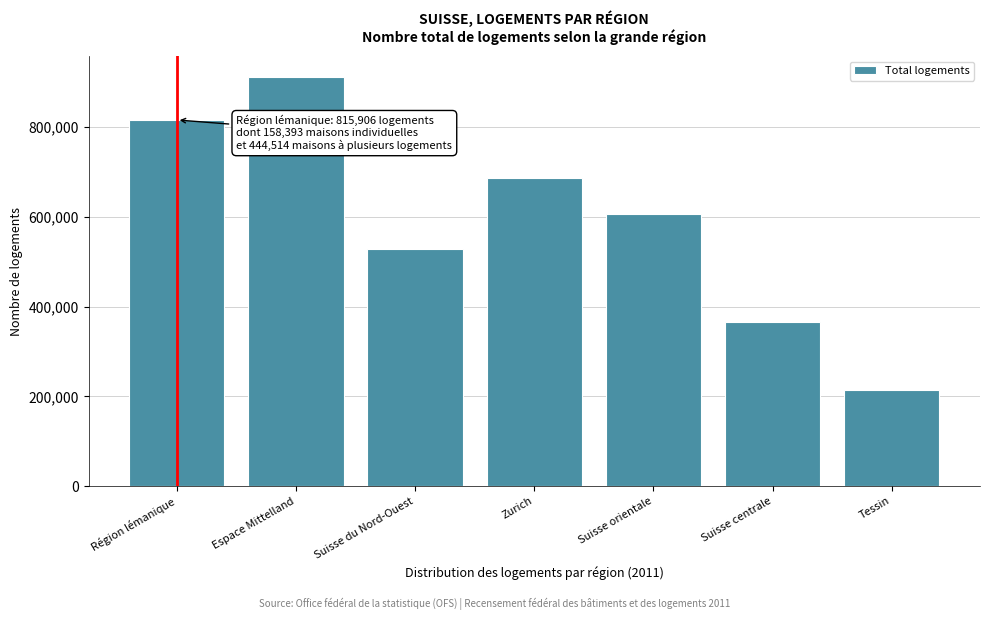

Reading left to right, what are all the values shown in this chart?

Région lémanique=815906	Espace Mittelland=912476	Suisse du Nord-Ouest=529154	Zurich=687318	Suisse orientale=606000	Suisse centrale=365672	Tessin=215016